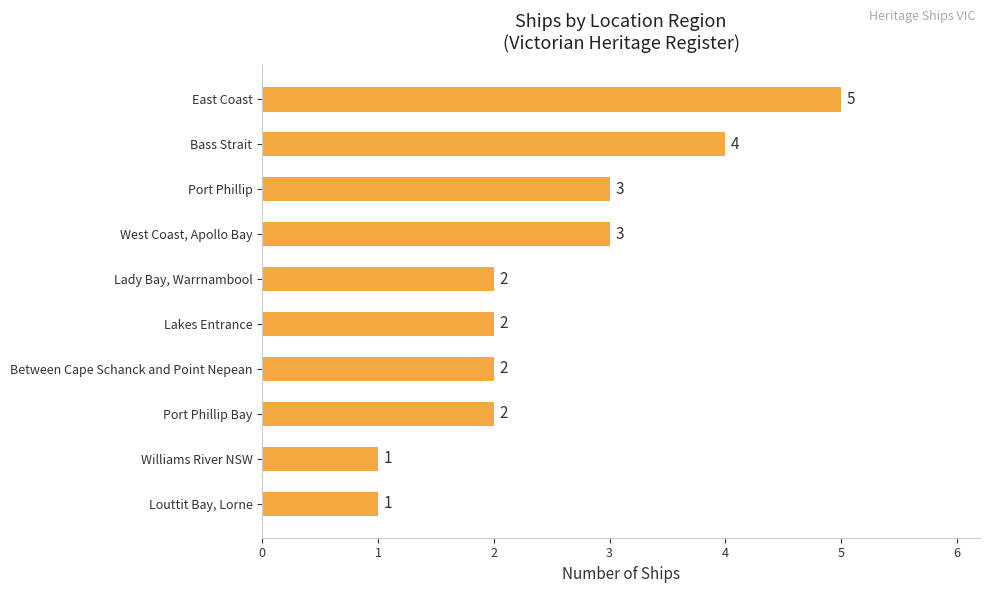

The value at Bass Strait is 7. True or false?

False